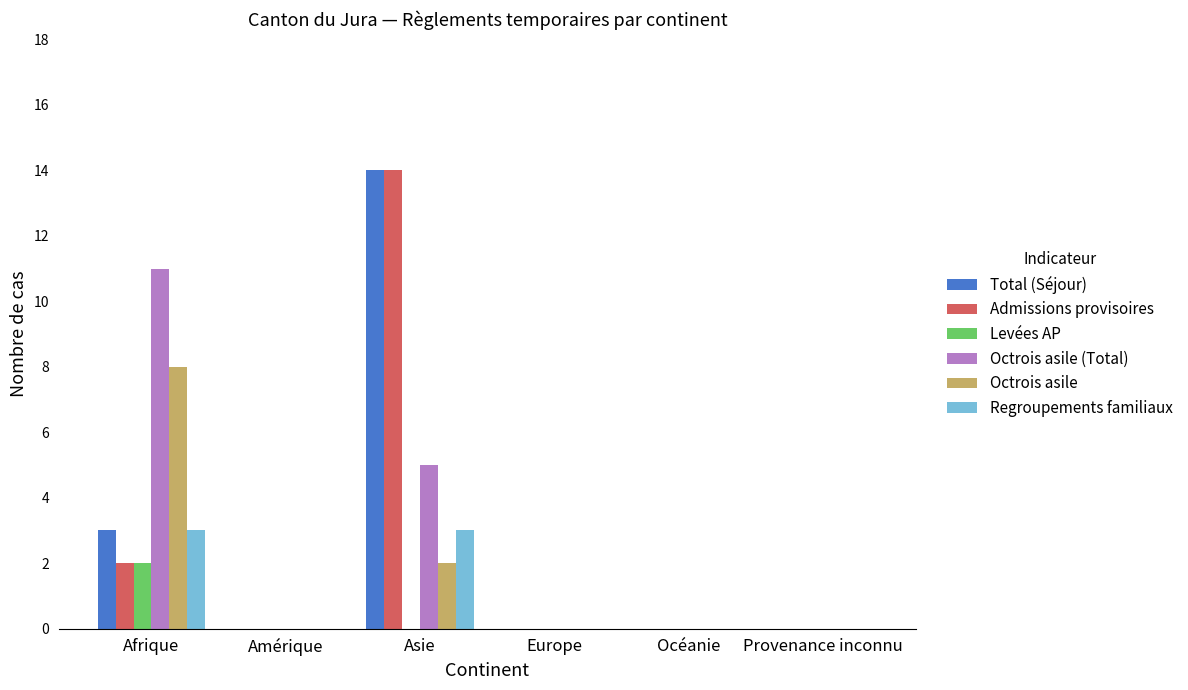

How many categories are shown in the chart?

6